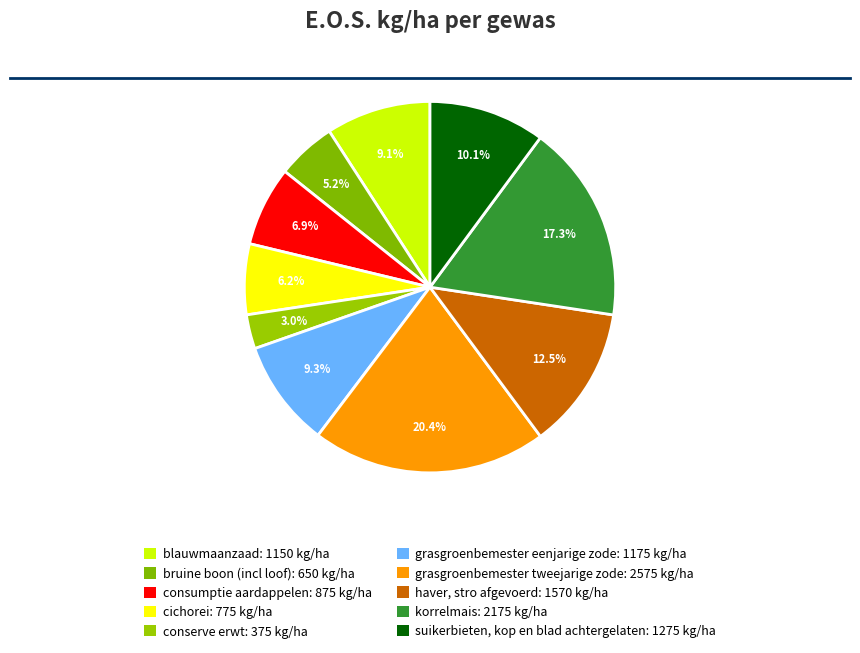

To the nearest percent, what percentage of the pie is consumptie aardappelen?

7%